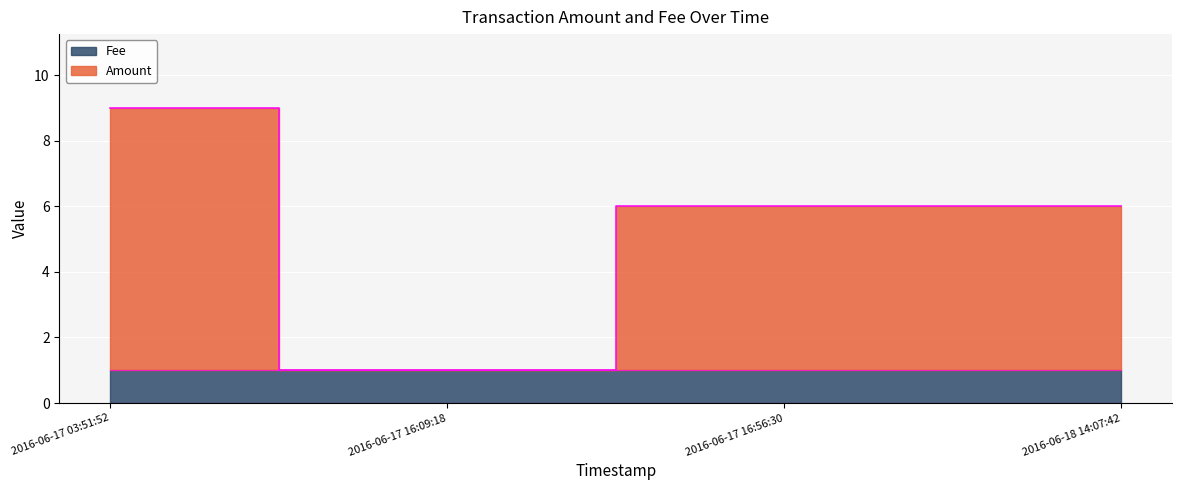

What value does the data have at 2016-06-17 16:56:30?

6